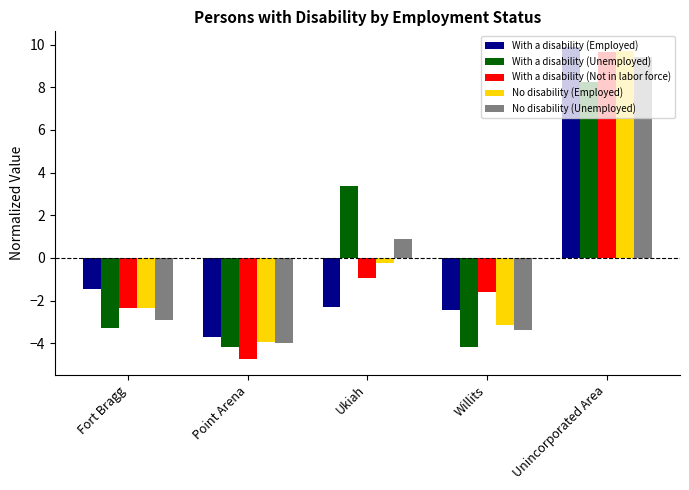

How many positive values does the With a disability (Unemployed) series have?

2